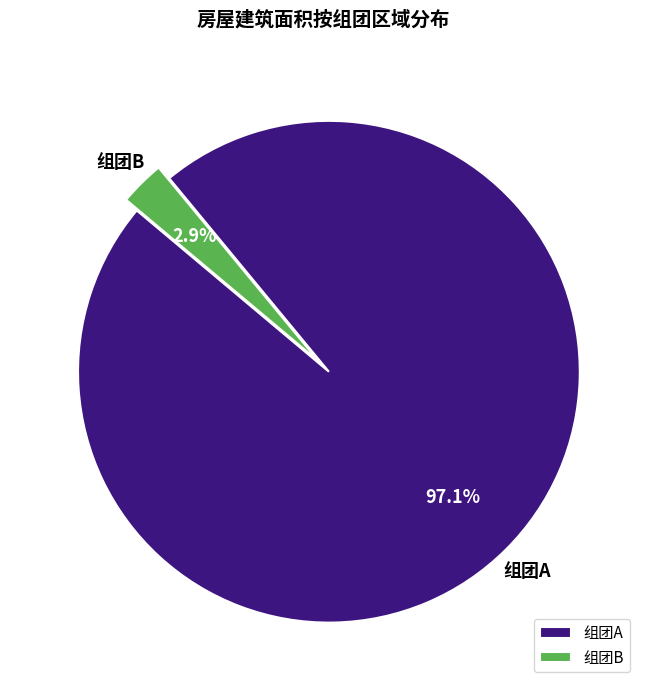

Between 组团A and 组团B, which is larger?

组团A